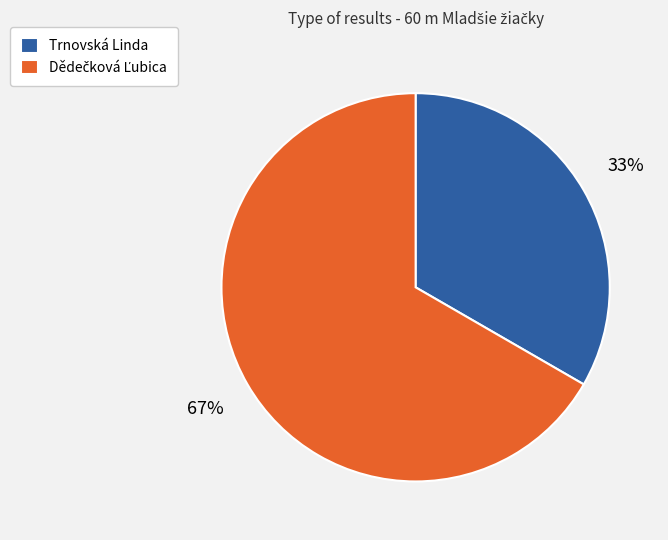

Count the number of slices in the pie.

2